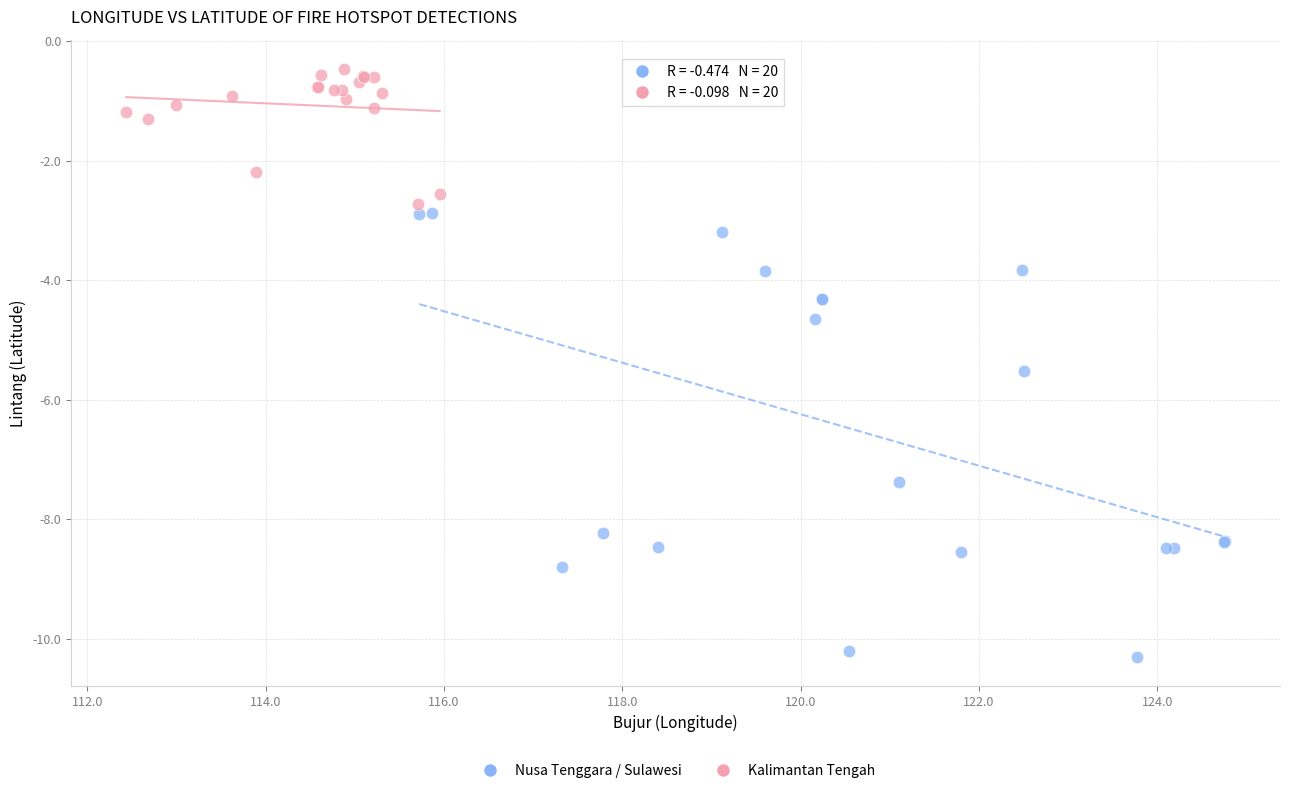

Which series contains the highest Y value?

Kalimantan Tengah